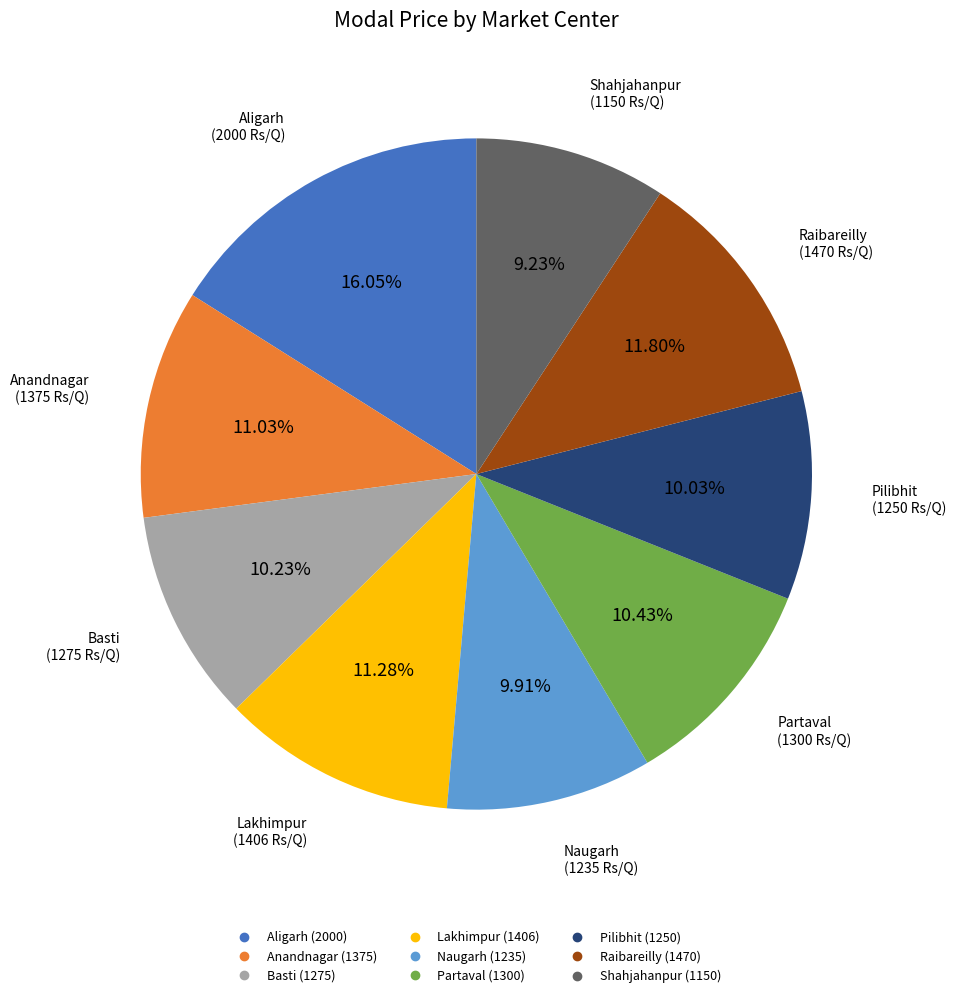

To the nearest percent, what portion does Shahjahanpur represent?

9%